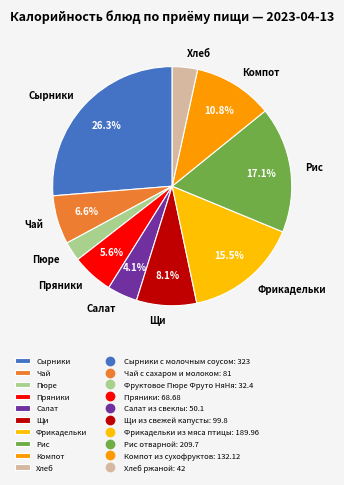

Is Рис the majority of the pie?

No